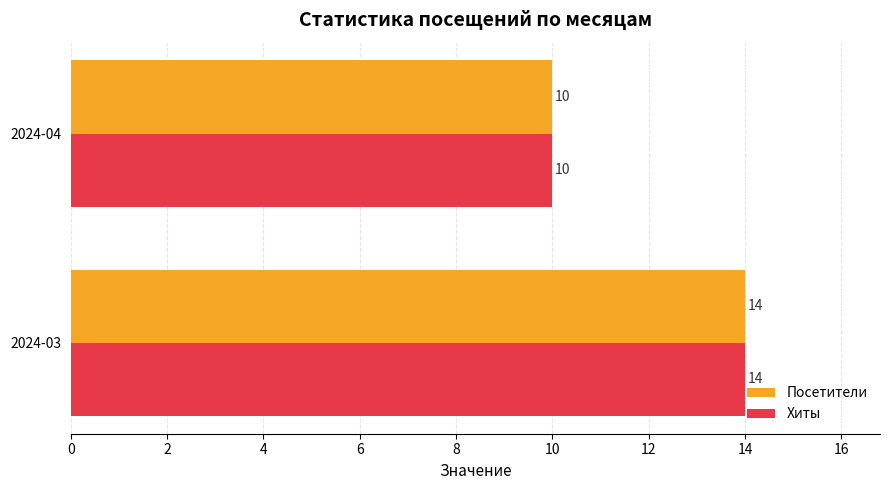

Read the Посетители value at 2024-04.

10